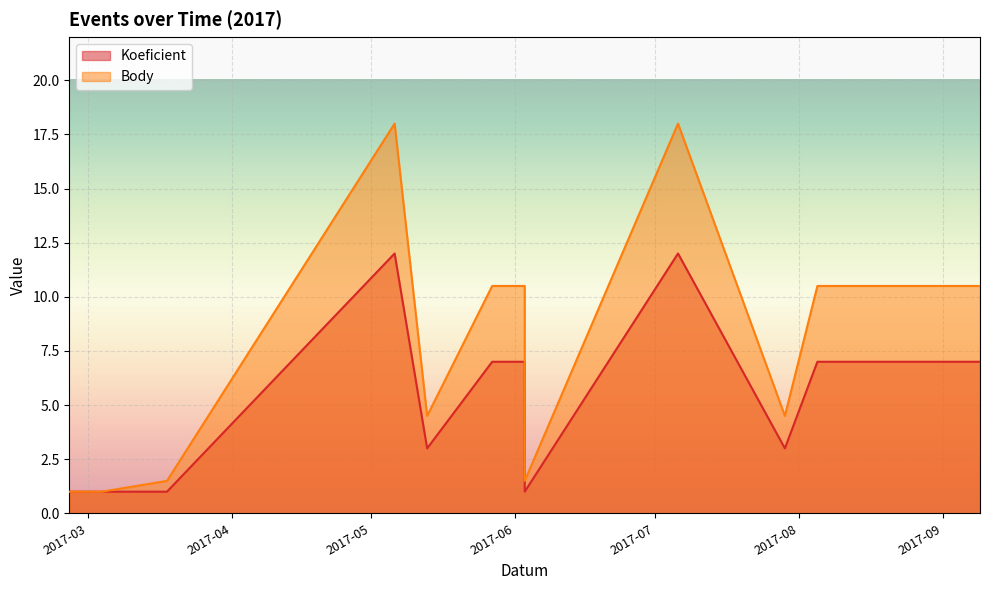

True or false: Koeficient and Body cross at least once.

False